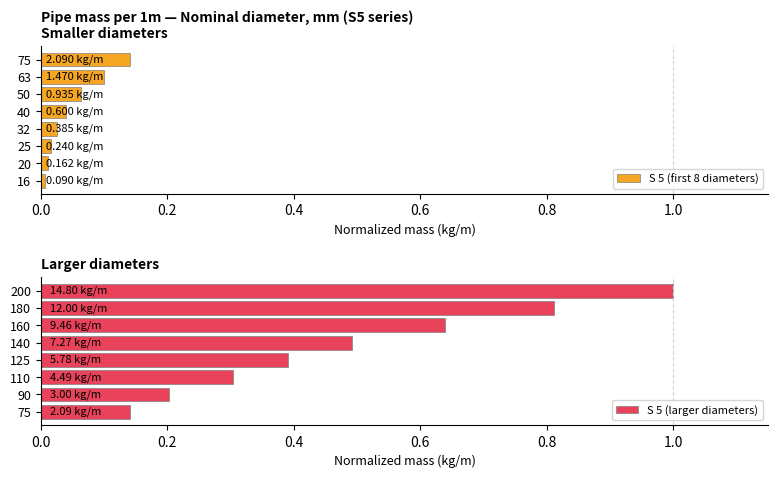

List the labels in order of S 5 (larger diameters) value, smallest first.

75, 90, 110, 125, 140, 160, 180, 200